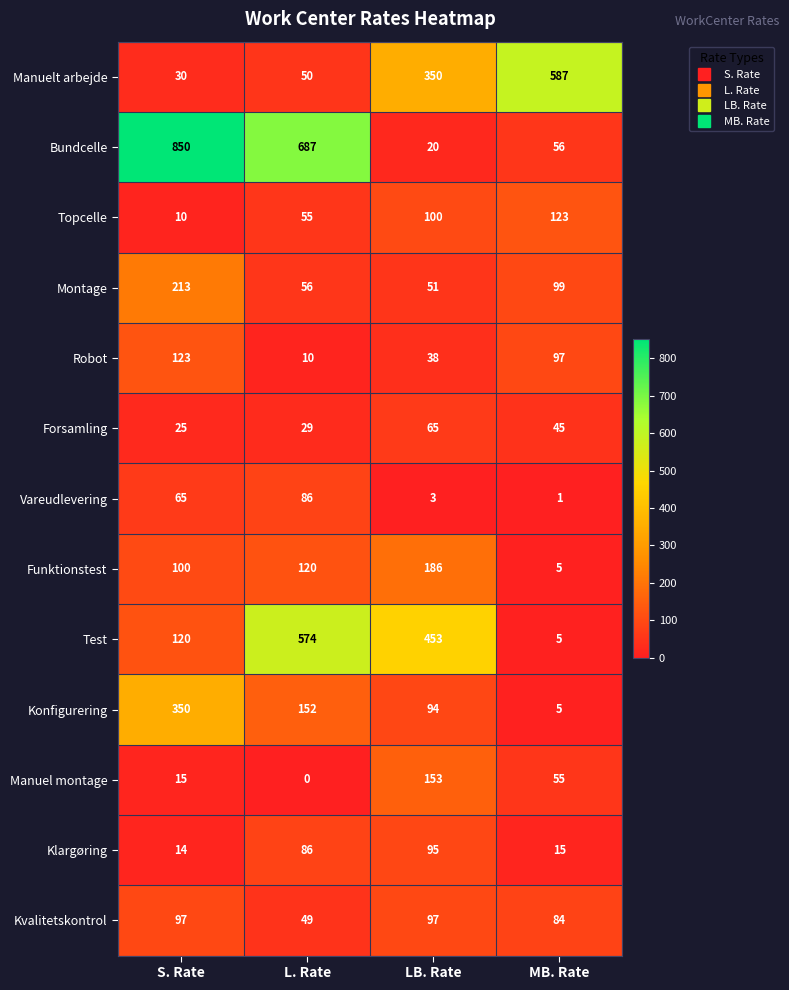

Which label corresponds to the largest value in the chart?

S. Rate